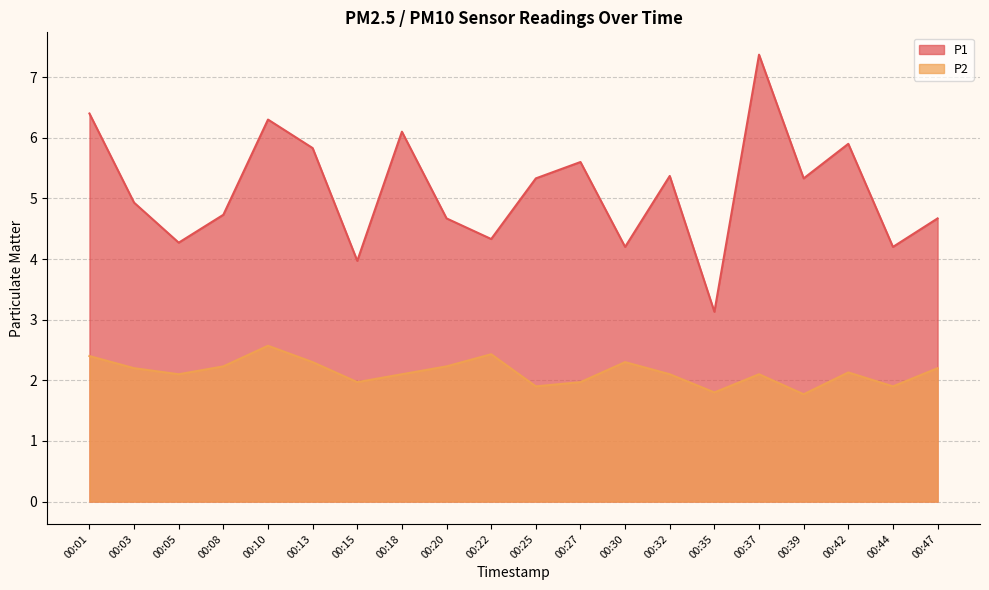

Which series has the widest spread of values?

P1